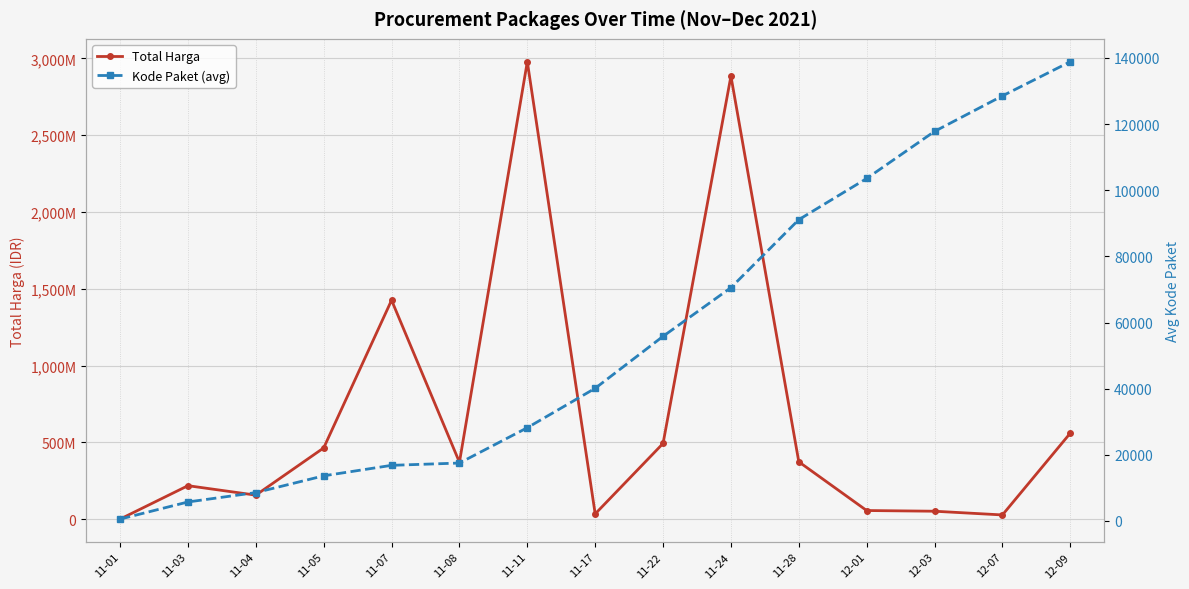

What is the smallest value displayed?

570